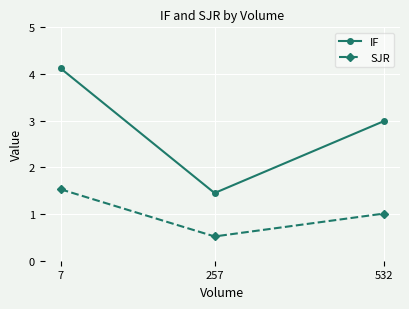

The value of IF at 7 is 4.1. True or false?

True